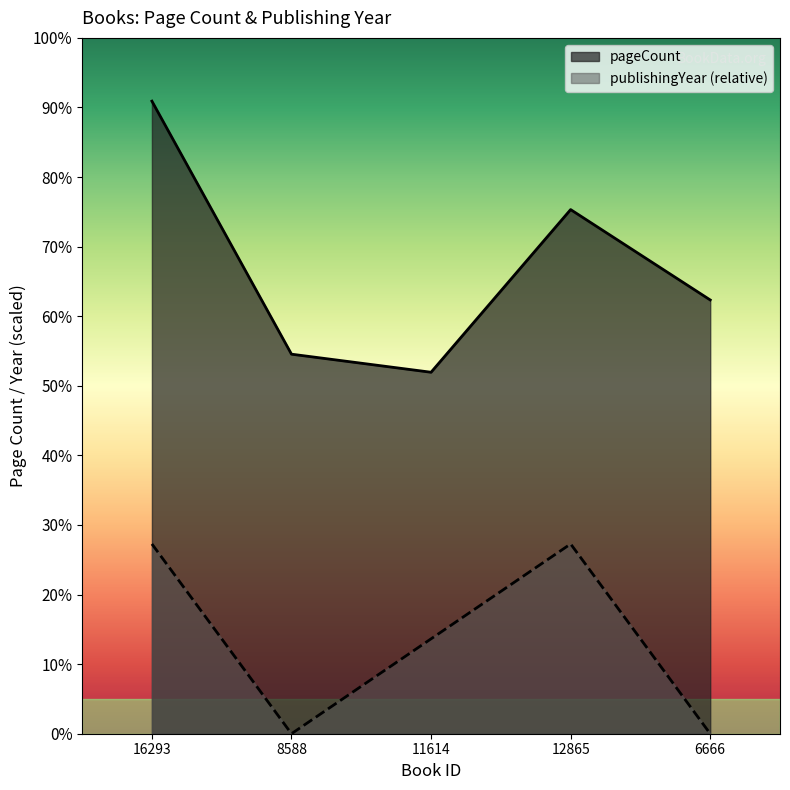

Does the chart display data point markers on the line(s)?

No